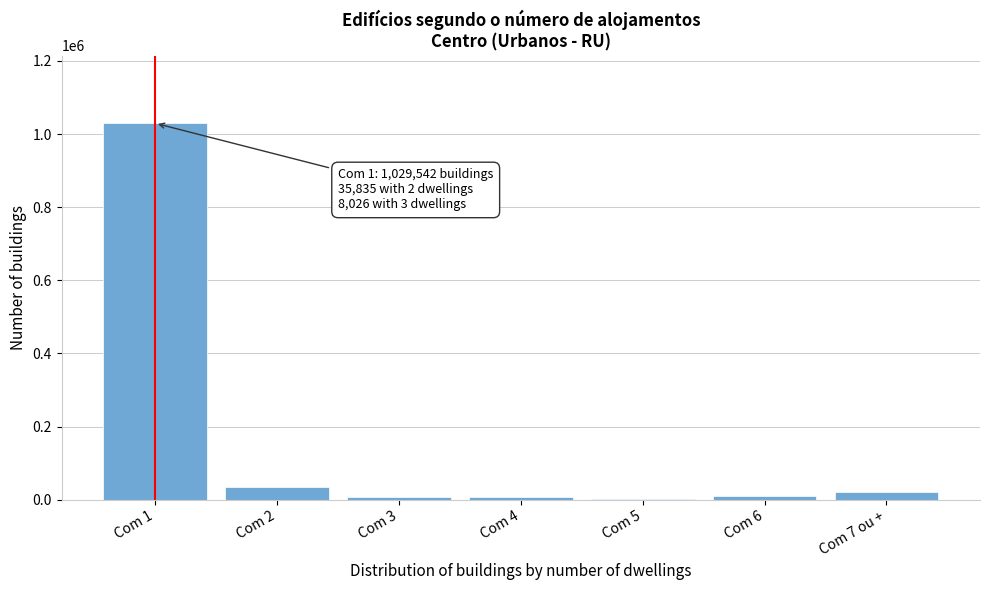

What is the maximum value shown in the chart?

1029542